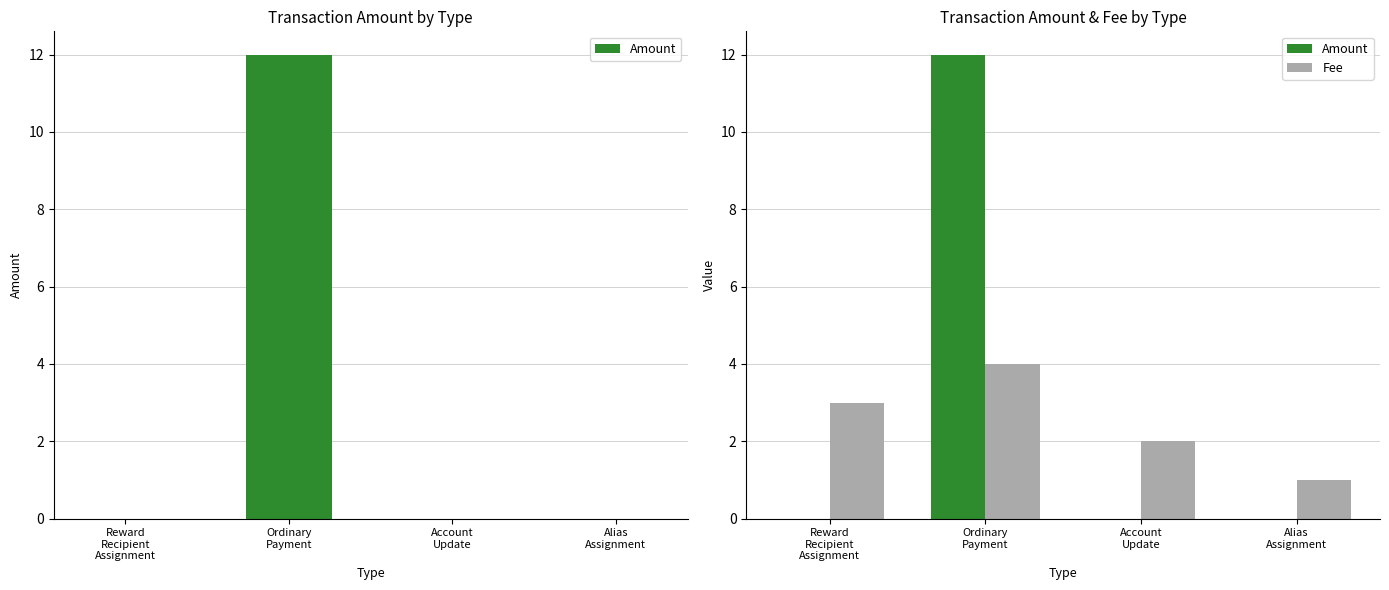

How many bars are there in total?

8